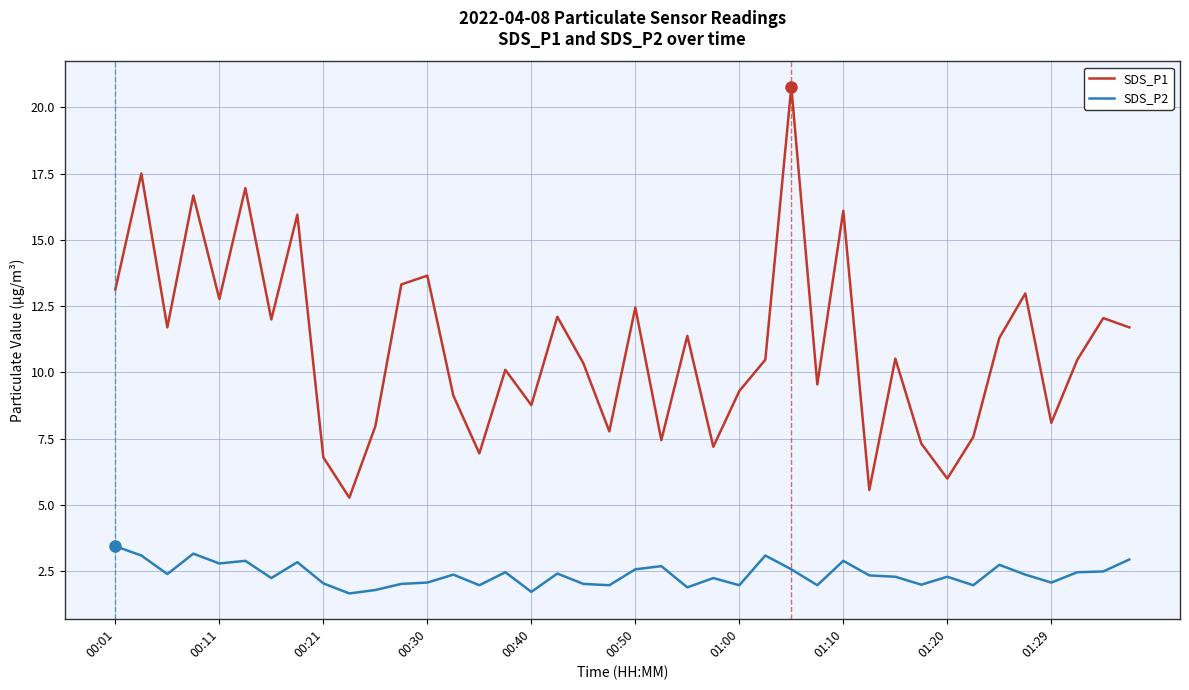

What is the lowest value of the SDS_P1 series?

5.3